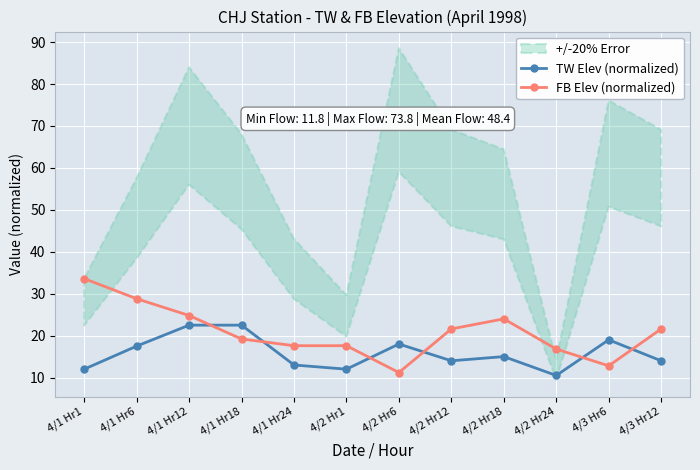

True or false: TW Elev (normalized) and FB Elev (normalized) intersect in this chart.

True